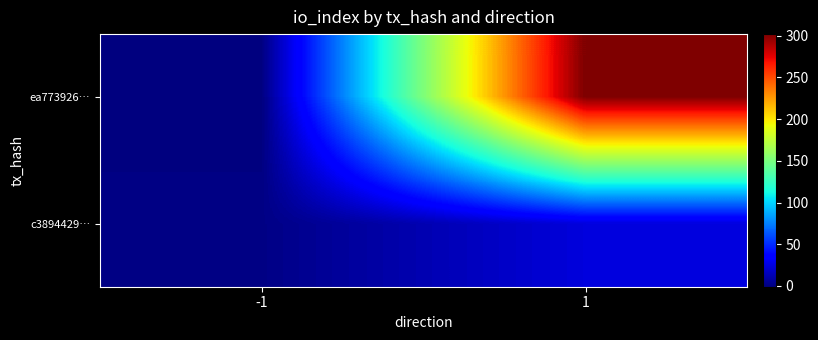

Rank the series by their average value, from lowest to highest.

c3894429…, ea773926…